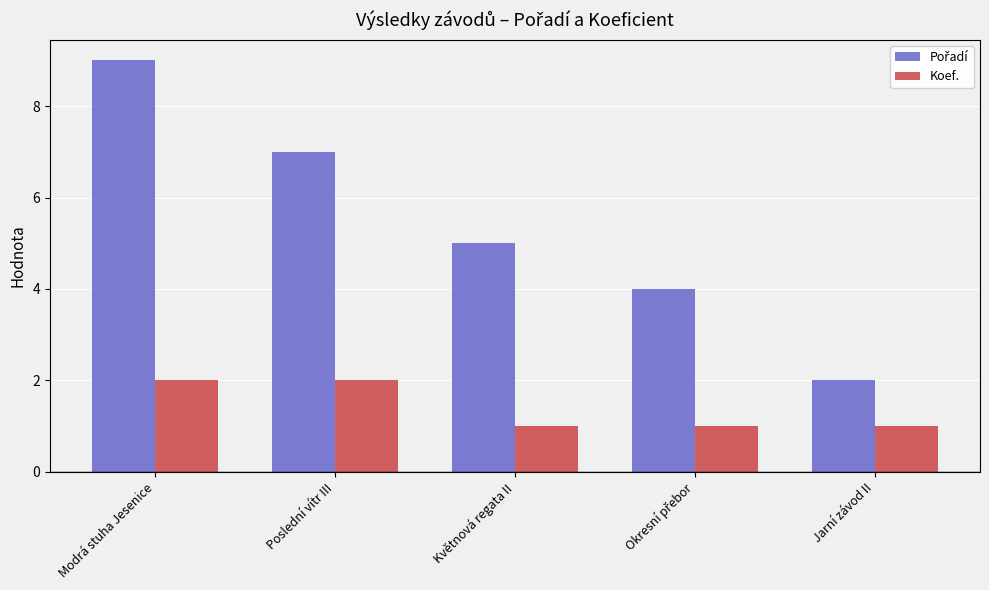

What is the sum of the Koef. values at Květnová regata II and Poslední vítr III?

3